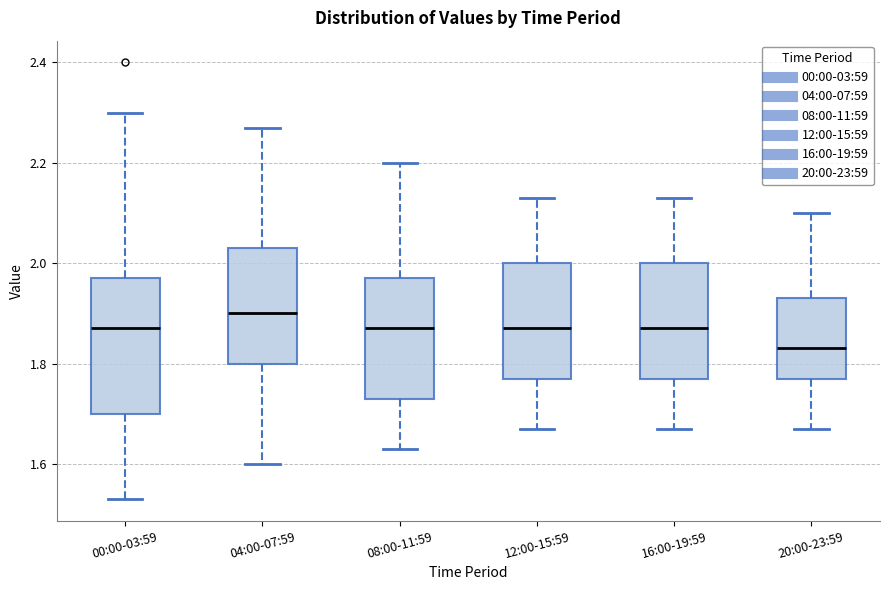

Reading left to right, transcribe this box plot: for each box, give where its median line is, the range the box spans, and where its two whiskers end, as read against the y-axis. The values are not printed on the chart, so give them approximately, as read against the axis.

00:00-03:59: median 1.88, box 1.70 to 1.98, whiskers 1.54 to 2.30
04:00-07:59: median 1.90, box 1.80 to 2.04, whiskers 1.60 to 2.28
08:00-11:59: median 1.88, box 1.74 to 1.98, whiskers 1.64 to 2.20
12:00-15:59: median 1.88, box 1.78 to 2.00, whiskers 1.68 to 2.14
16:00-19:59: median 1.88, box 1.78 to 2.00, whiskers 1.68 to 2.14
20:00-23:59: median 1.84, box 1.78 to 1.94, whiskers 1.68 to 2.10